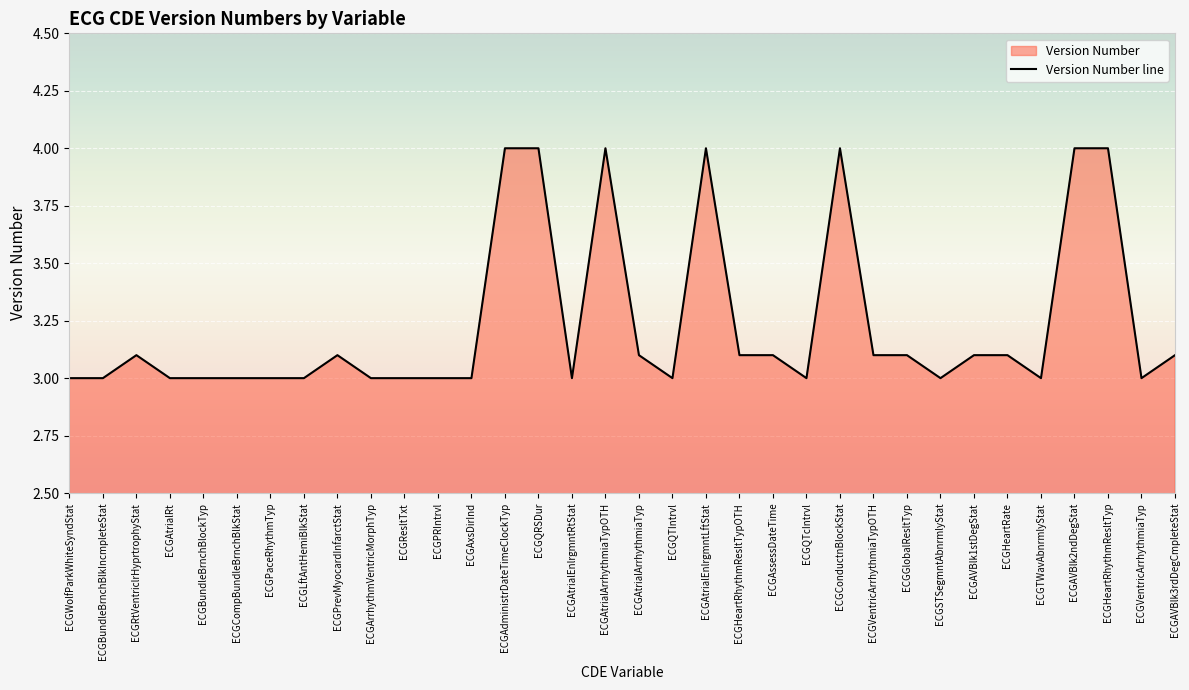

Count the number of categories in the chart.

34